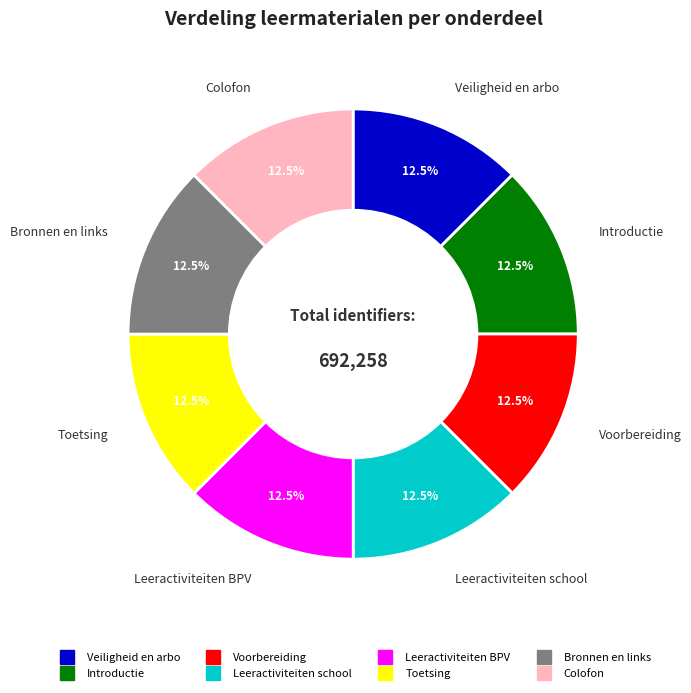

How many segments does this pie chart have?

8